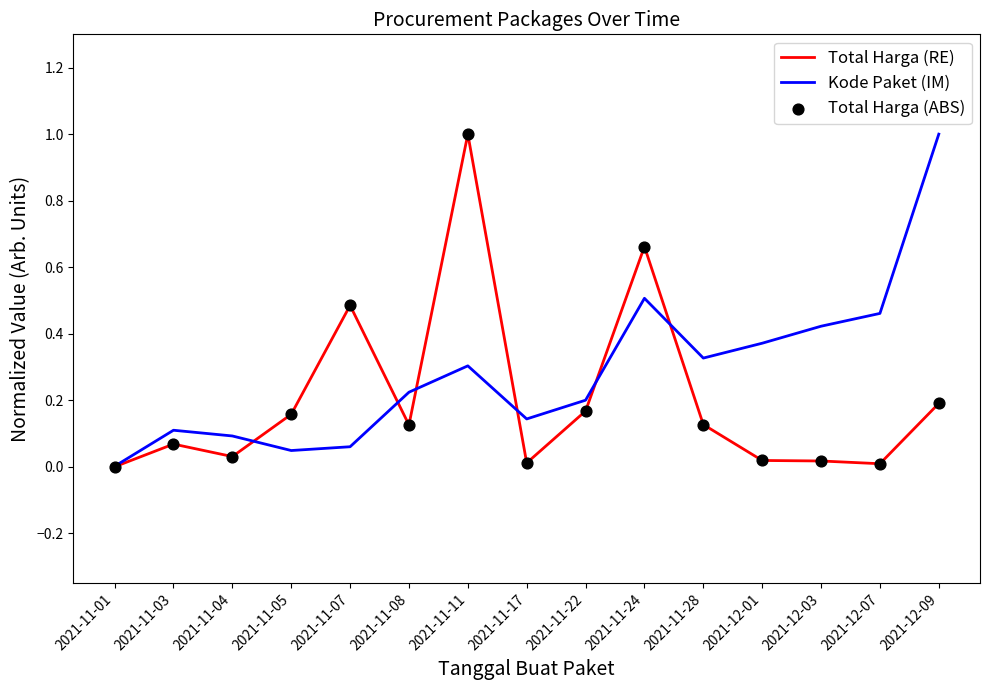

At which category is the sum across all series the highest?

2021-11-11